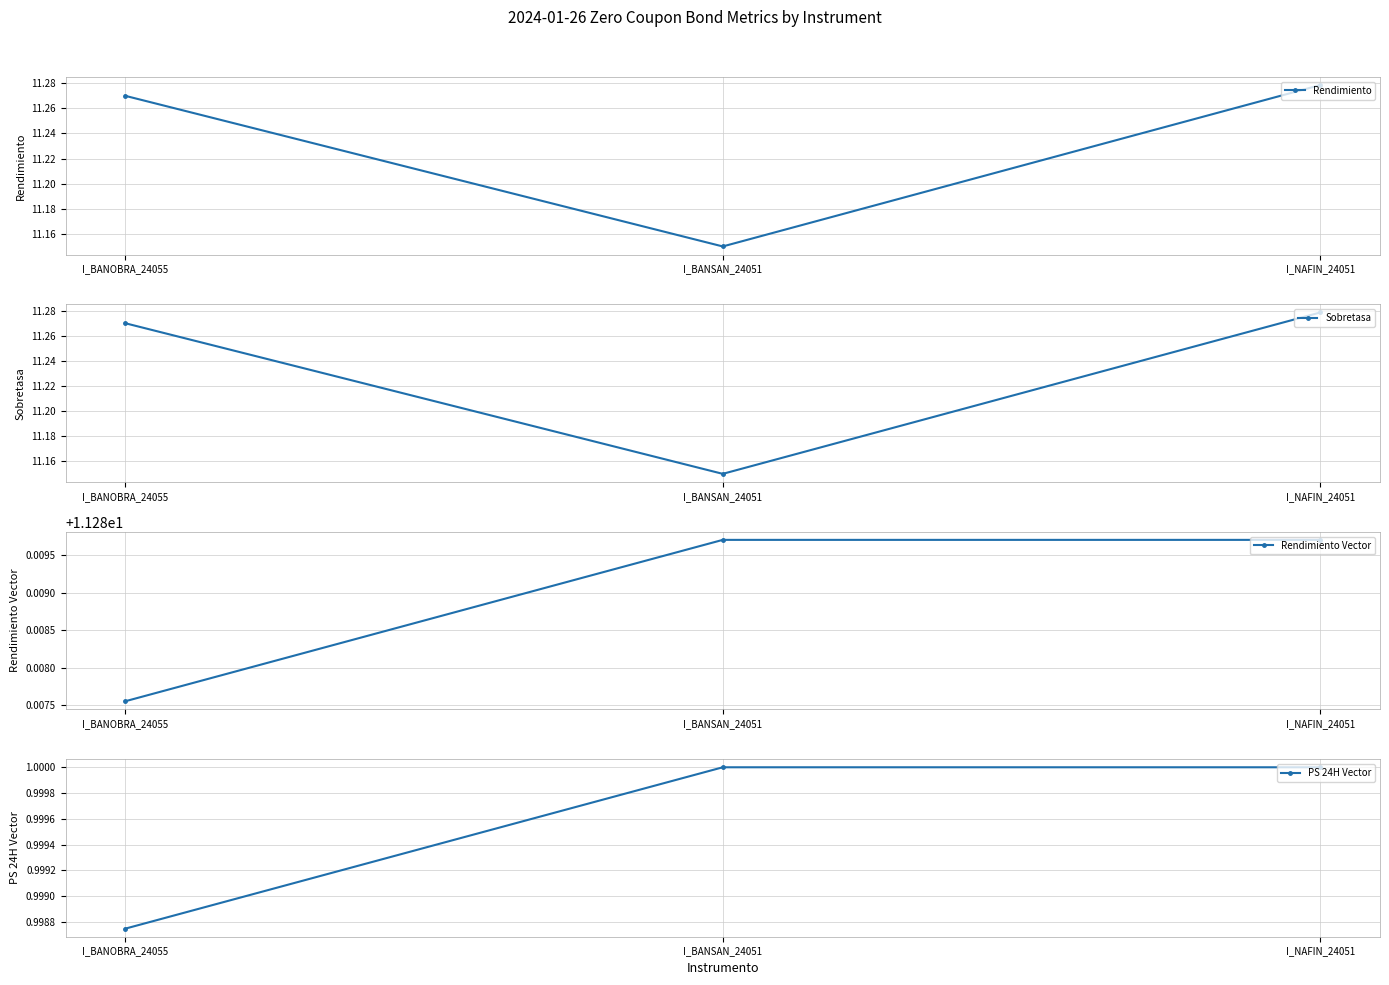

Which series changed the most between I_BANOBRA_24055 and I_BANSAN_24051?

Rendimiento